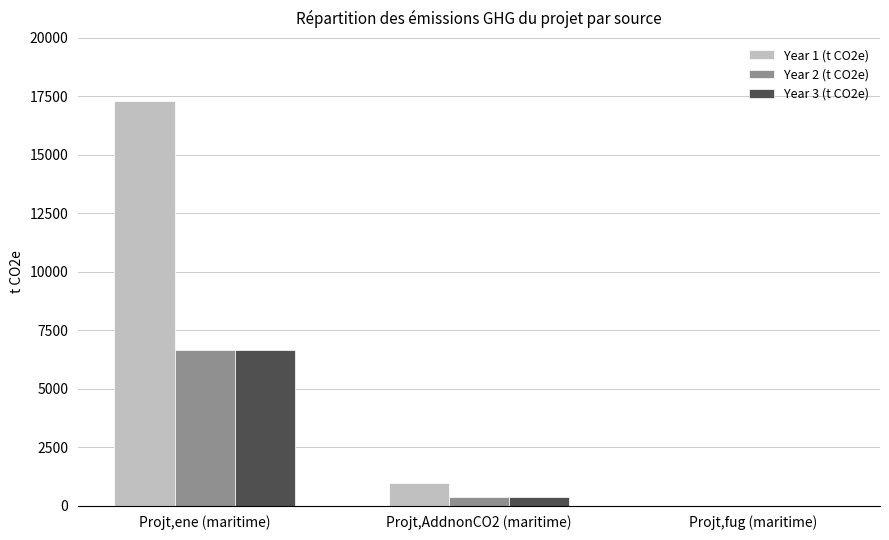

True or false: Year 3 (t CO2e) has a value of 2545.0 at Projt,ene (maritime).

False